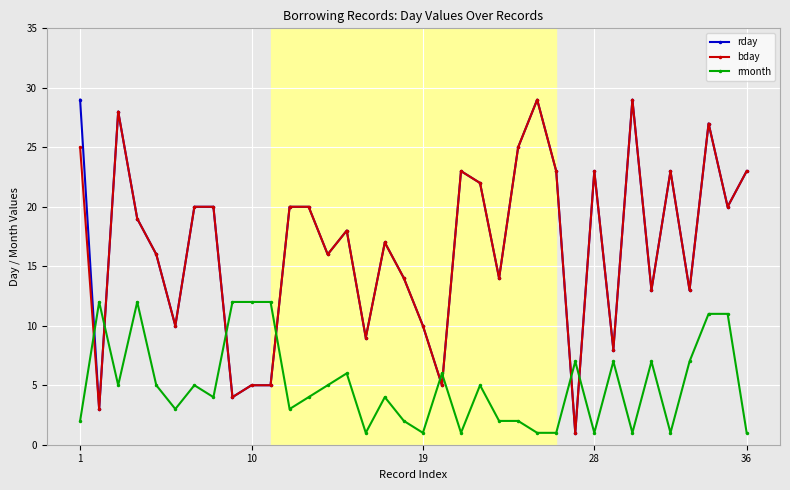

True or false: rmonth and rday intersect in this chart.

True